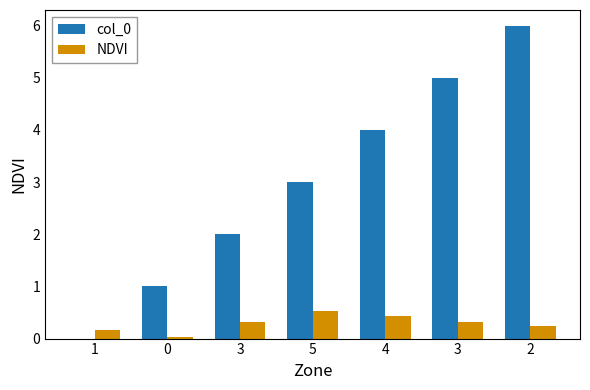

Which series has the largest range (max minus min)?

col_0